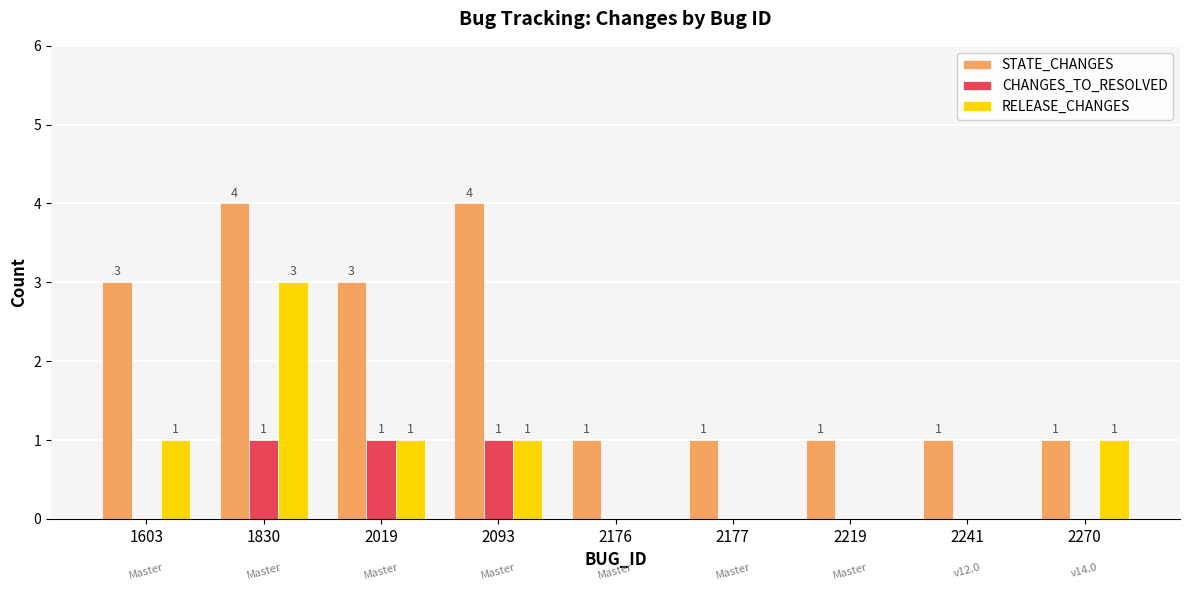

At which category is the sum across all series the highest?

1830